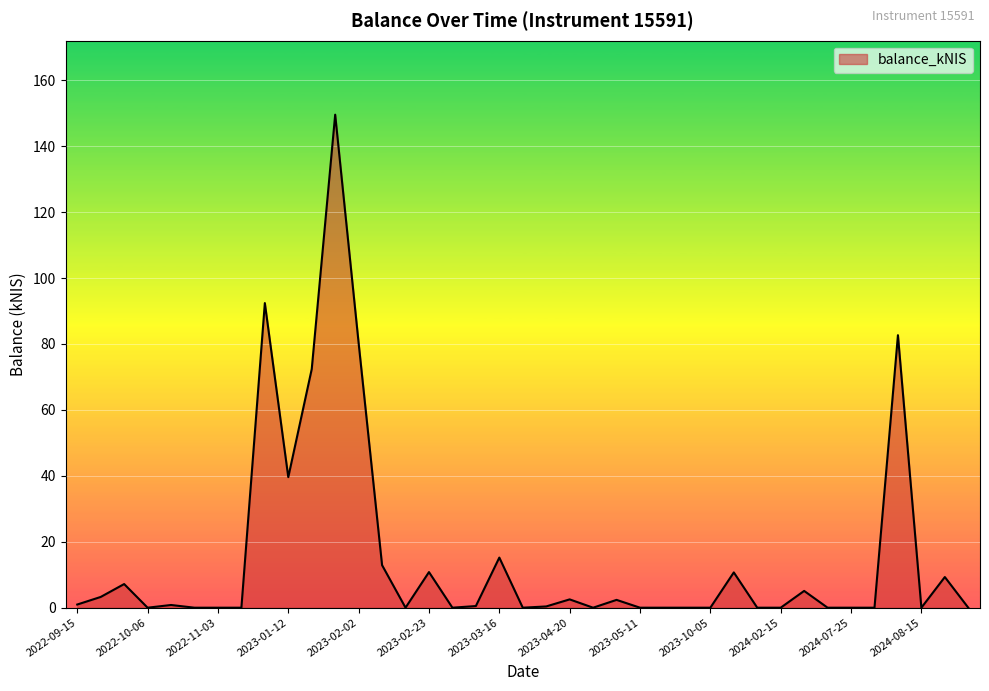

What is the greatest value displayed?

149.6